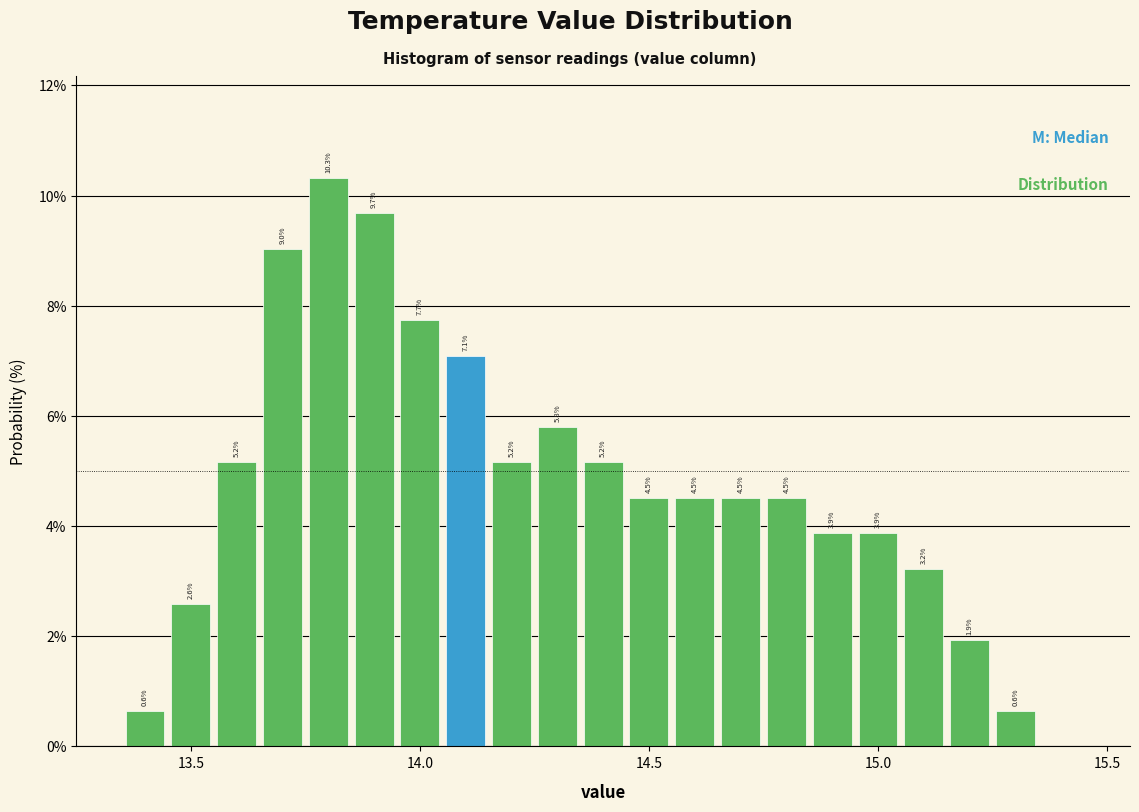

Around what value on the x-axis is the tallest bar? Give the approximate position of its centre, as read against the axis.

13.80